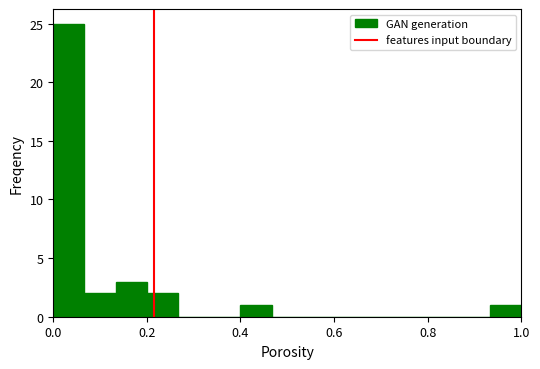

Read against the x-axis, roughly where is the centre of the tallest bar?

0.04